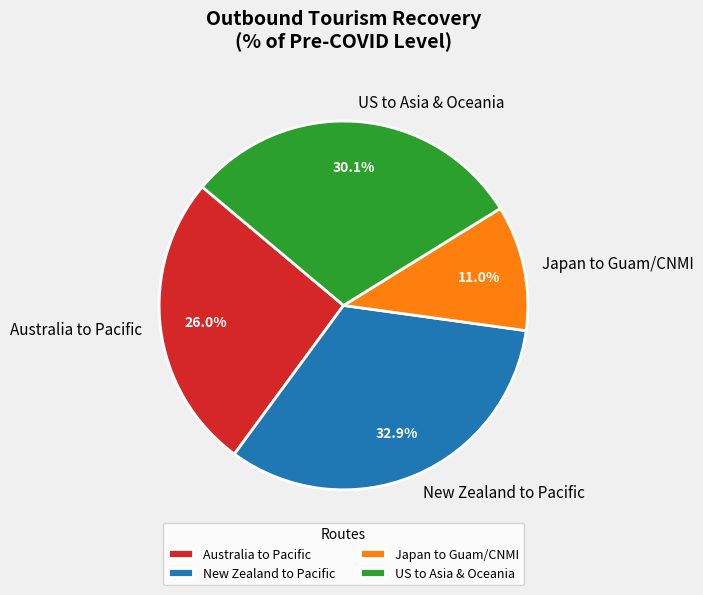

Rank the categories by value from lowest to highest.

Japan to Guam/CNMI, Australia to Pacific, US to Asia & Oceania, New Zealand to Pacific